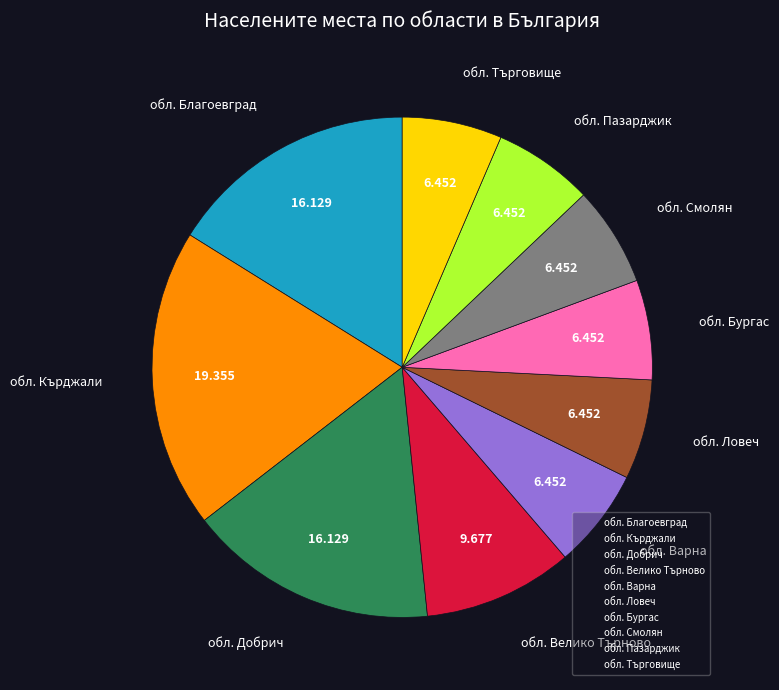

Which category has the biggest portion of the pie?

обл. Кърджали